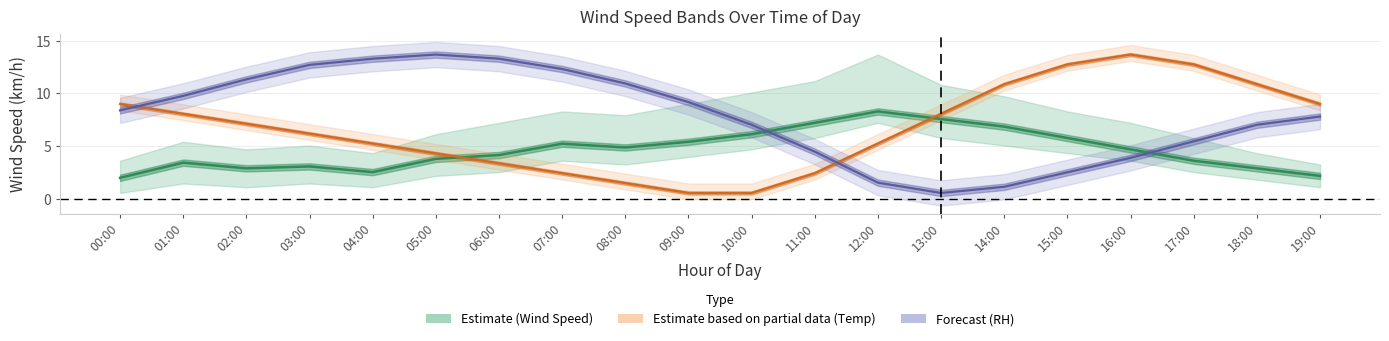

At which category does the chart reach its peak across all series?

16:00